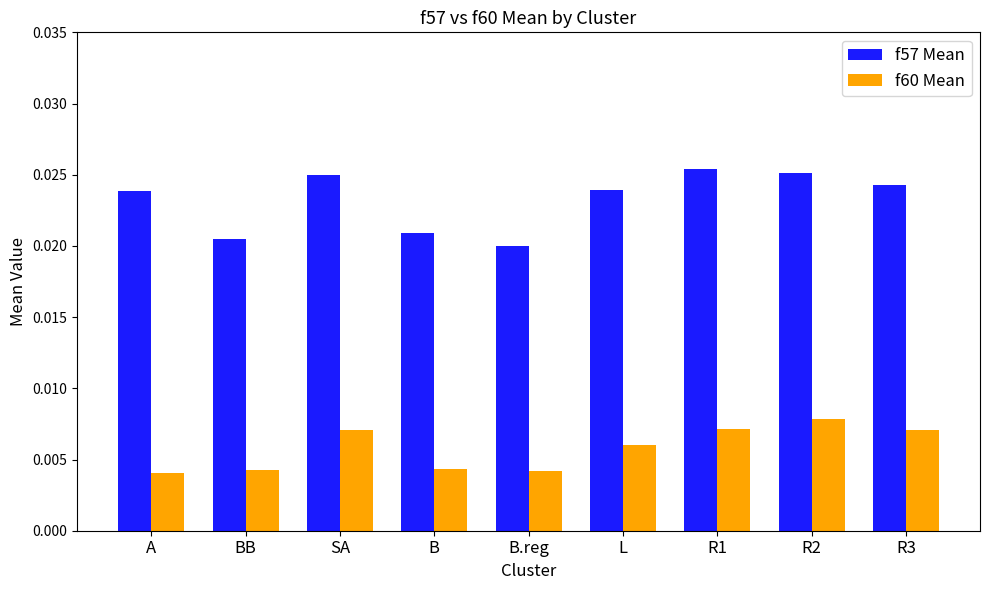

Is the value of f57 Mean at BB greater than the value of f60 Mean at B.reg?

Yes